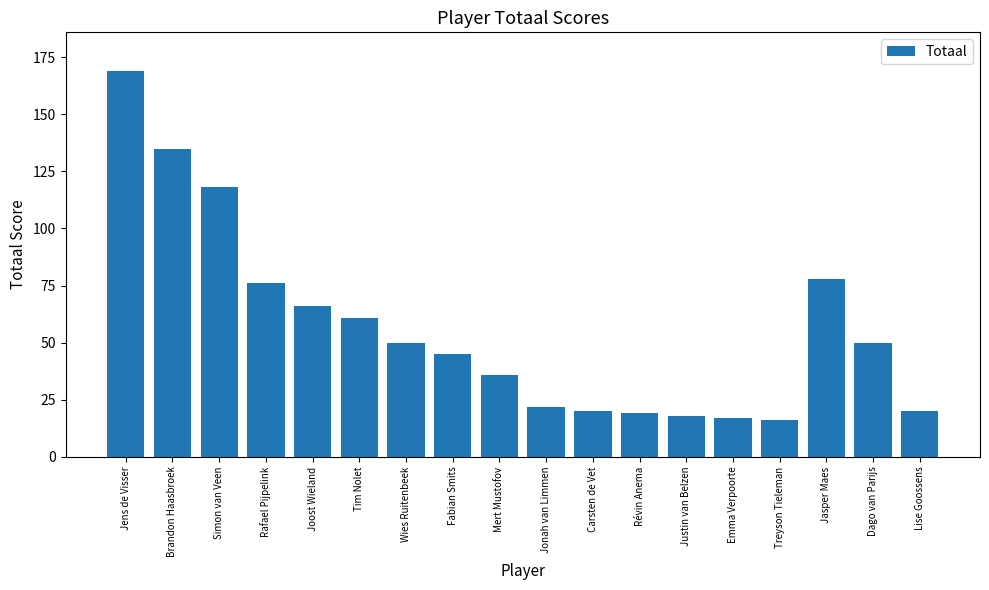

What is the average value?

56